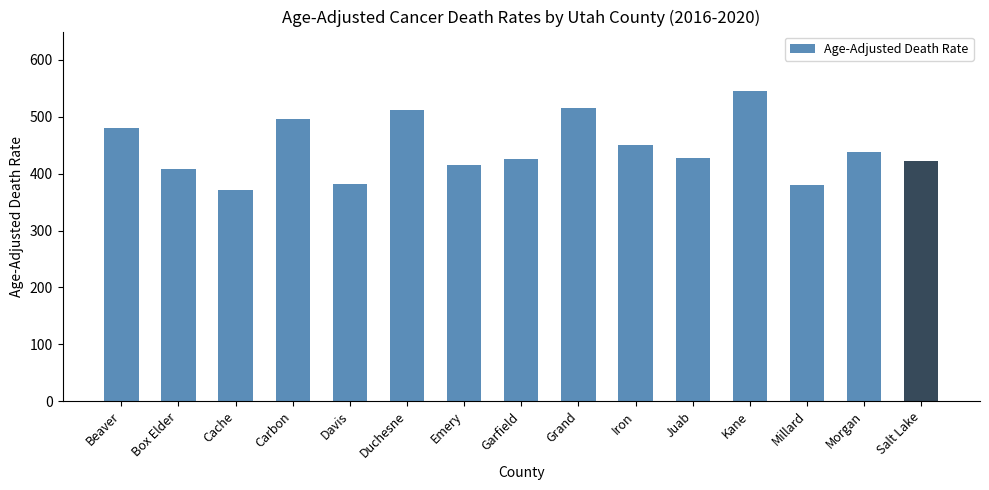

Between Juab and Iron, which is larger?

Iron